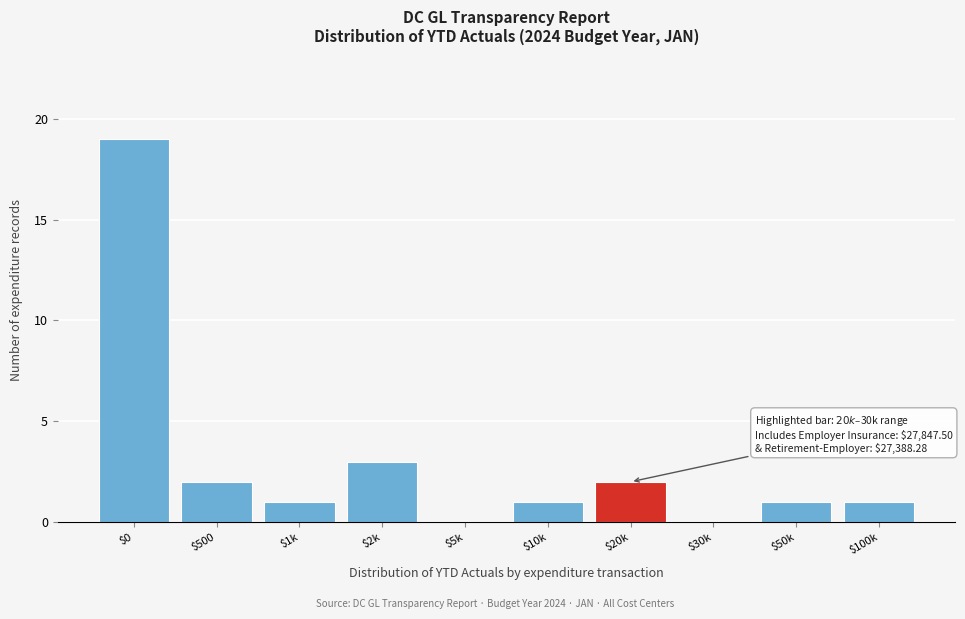

The chart shows a value of 1 at $1k. True or false?

True